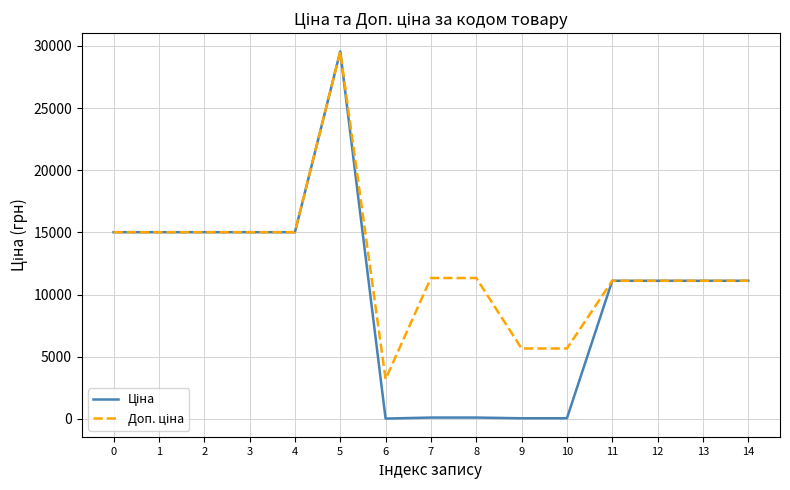

What is the greatest value displayed?

29548.9